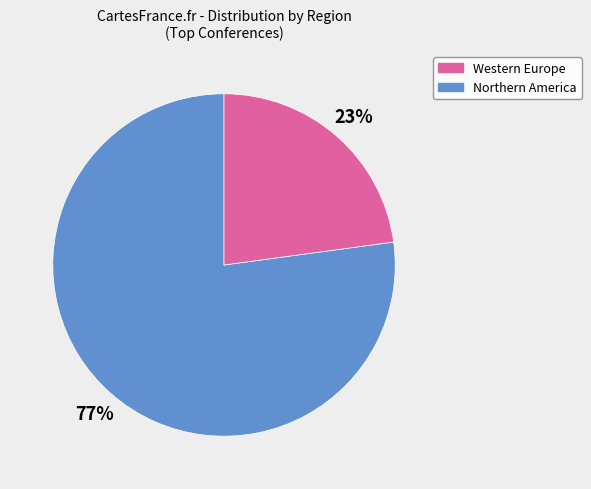

To the nearest percent, what is the average slice percentage?

50%